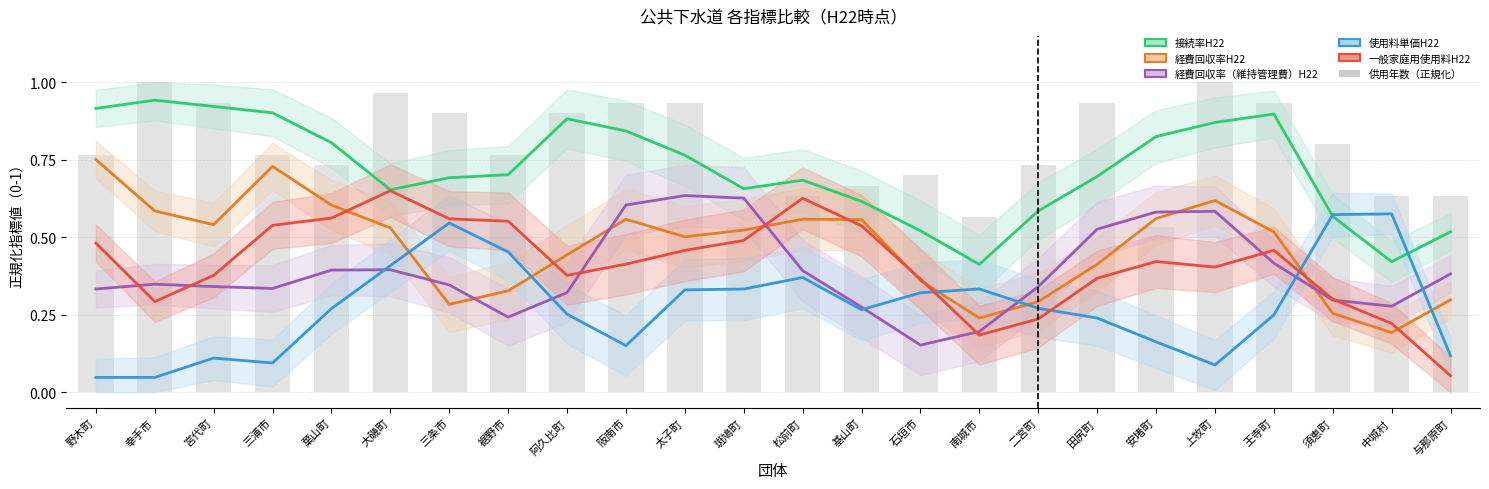

At which category is the sum across all series the highest?

太子町